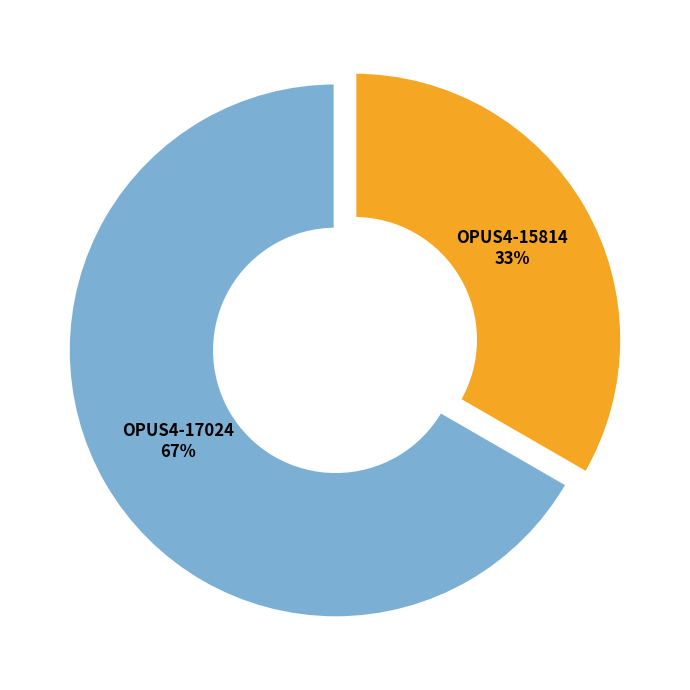

How many slices are in this pie chart?

2